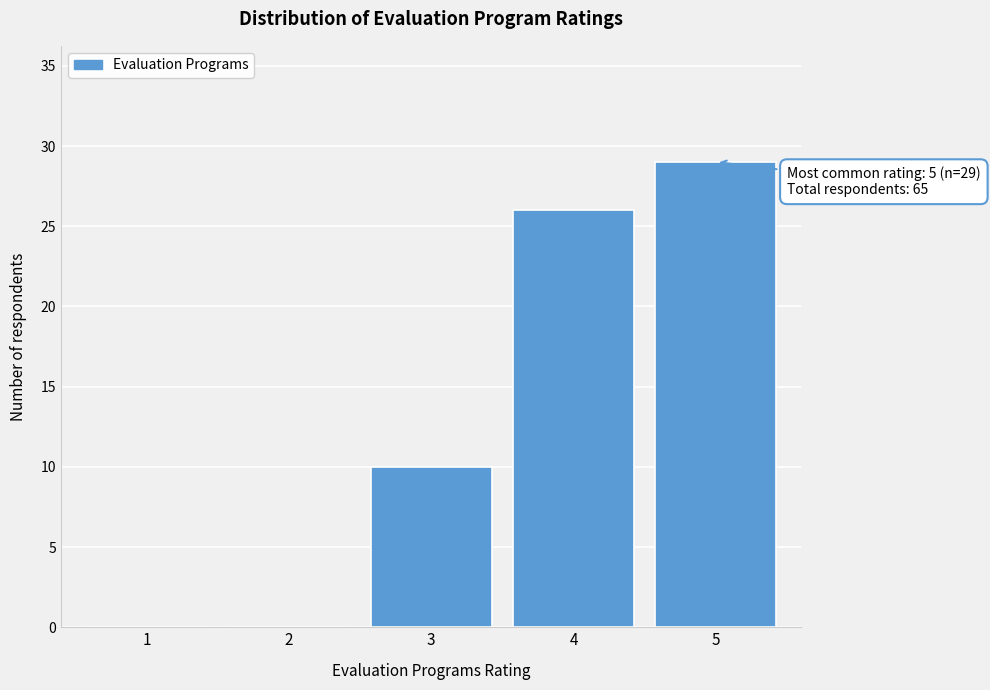

Reading right to left, transcribe all the data shown in this chart.

5=29	4=26	3=10	2=0	1=0